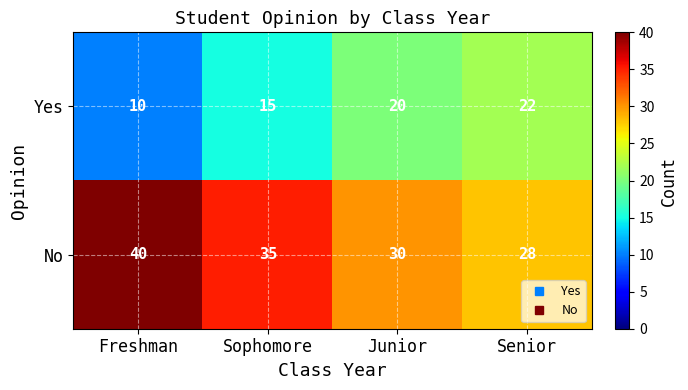

Reading right to left, extract all data points from this chart.

Yes: Senior=22	Junior=20	Sophomore=15	Freshman=10
No: Senior=28	Junior=30	Sophomore=35	Freshman=40